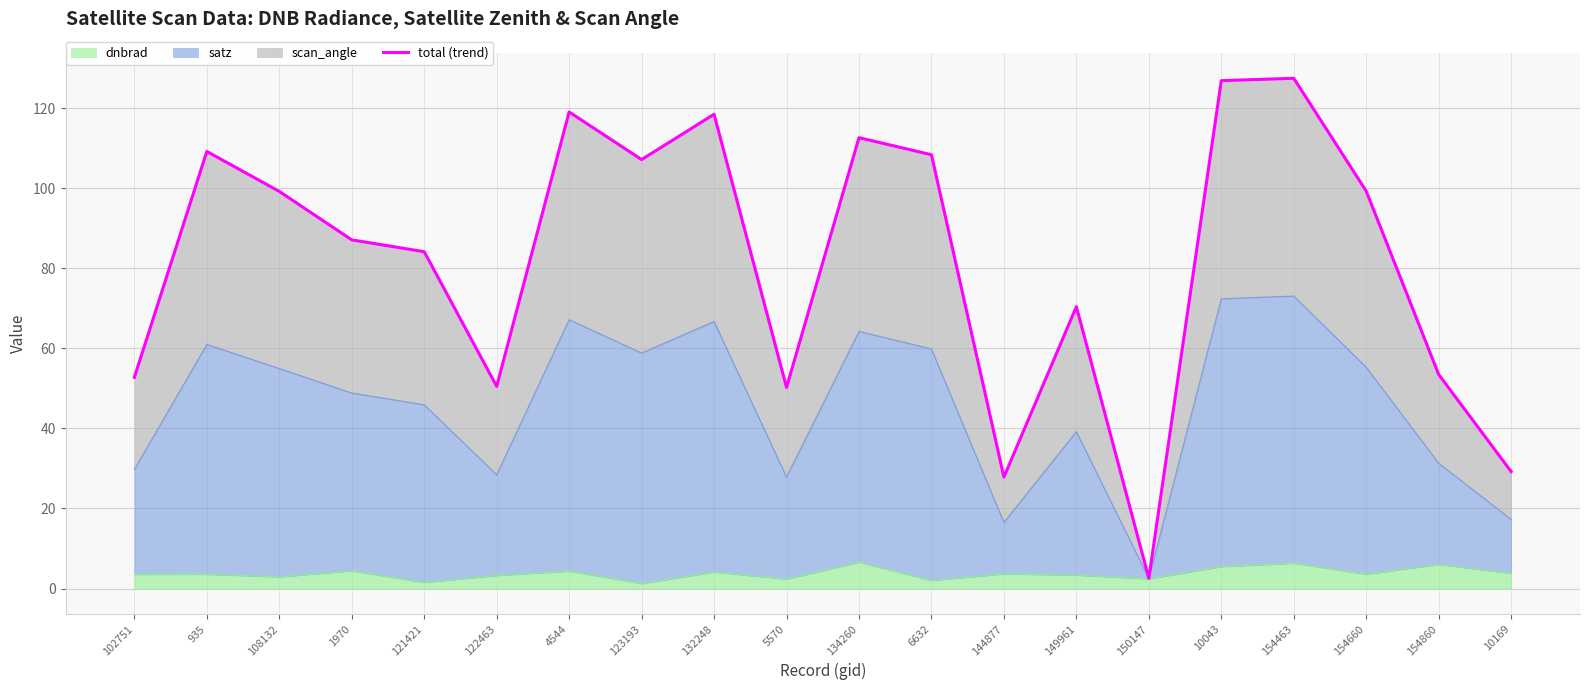

How many values exceed 99?

10